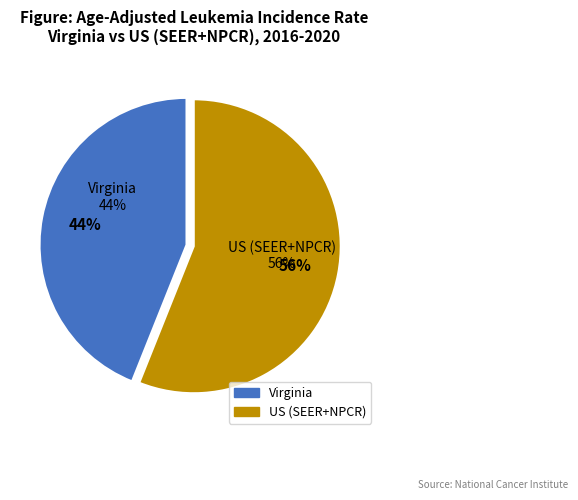

Combined, do Virginia and US (SEER+NPCR) account for over 50%?

Yes